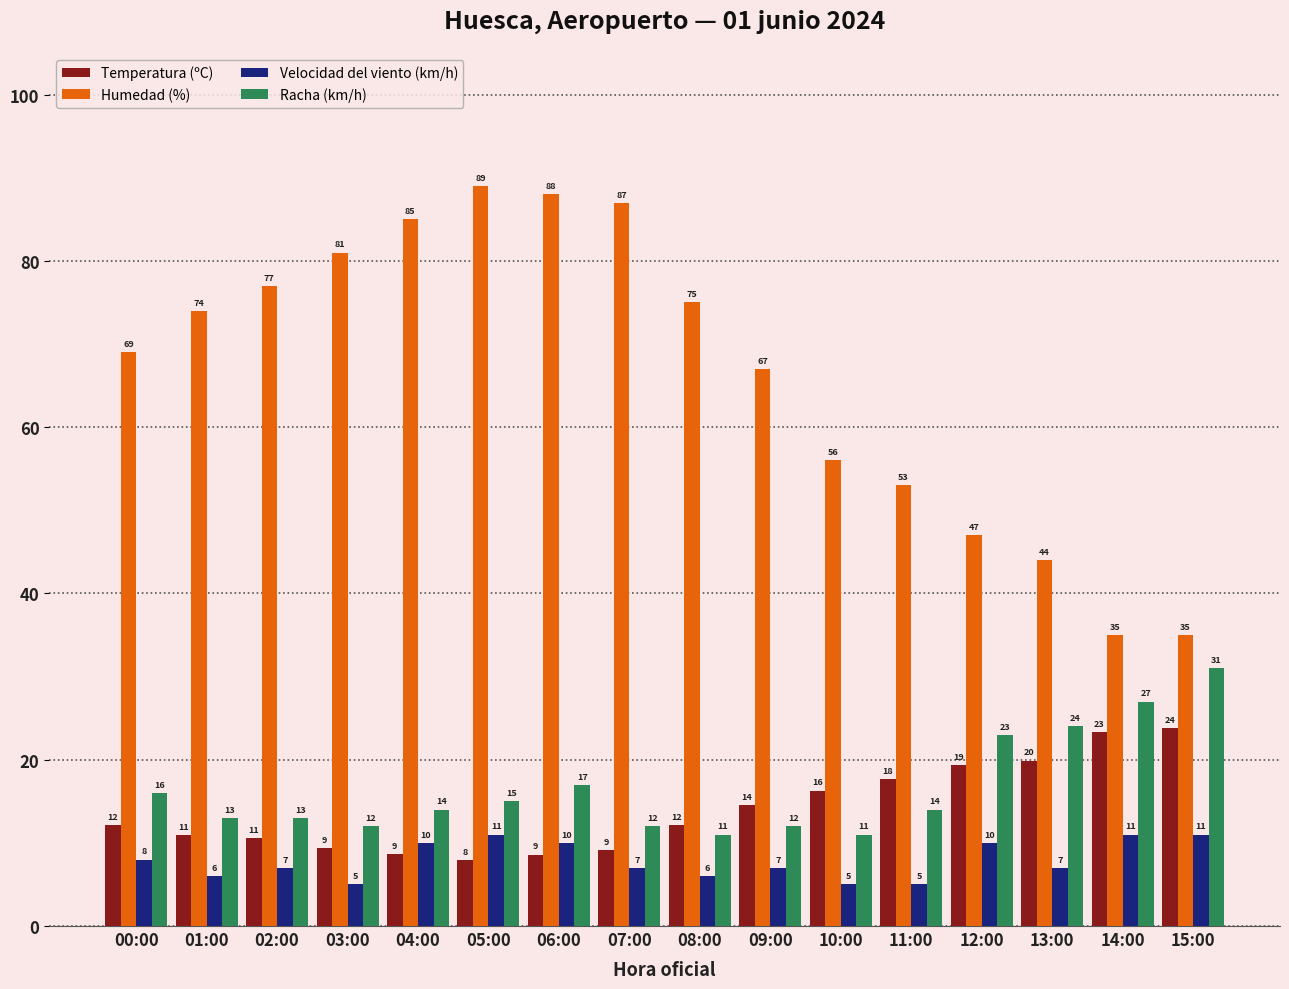

What is the approximate value of Humedad (%) at 00:00?

69.0